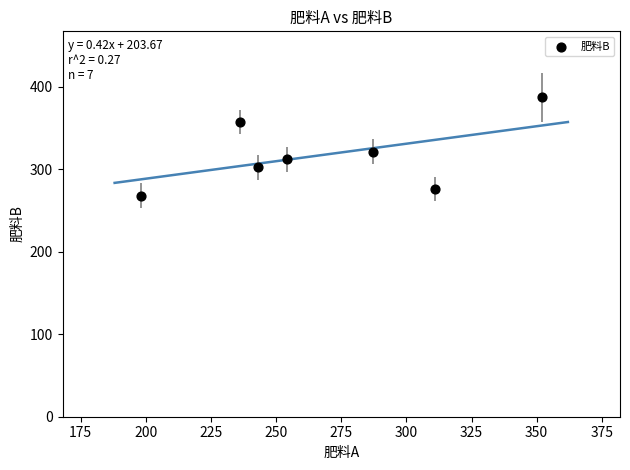

What Y value in the scatter plot is closest to 327?

321